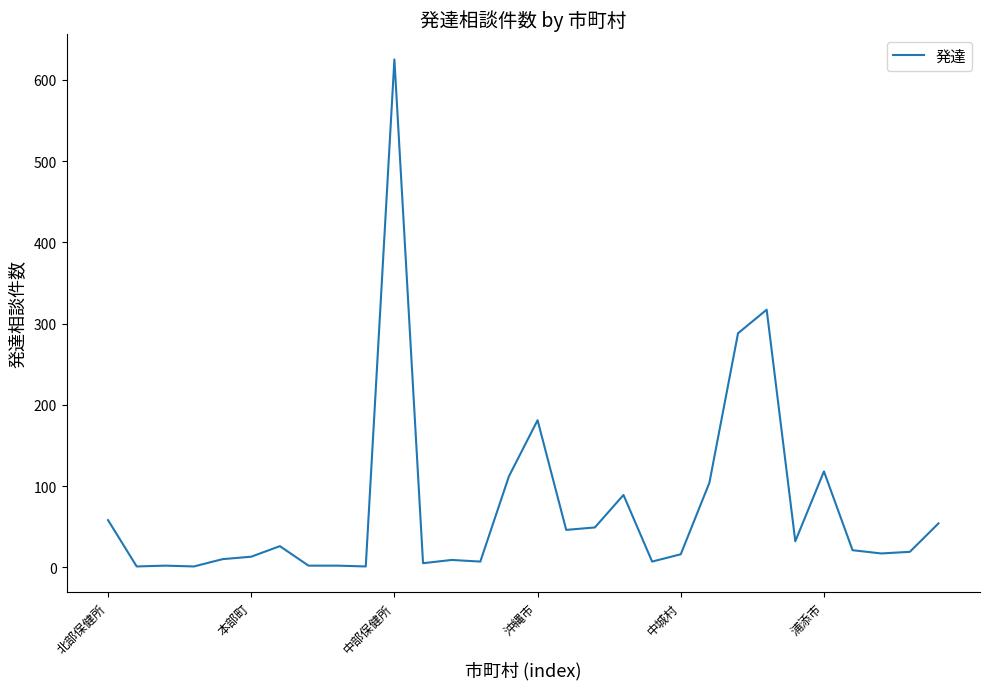

What is the difference between the maximum and second lowest values?

624